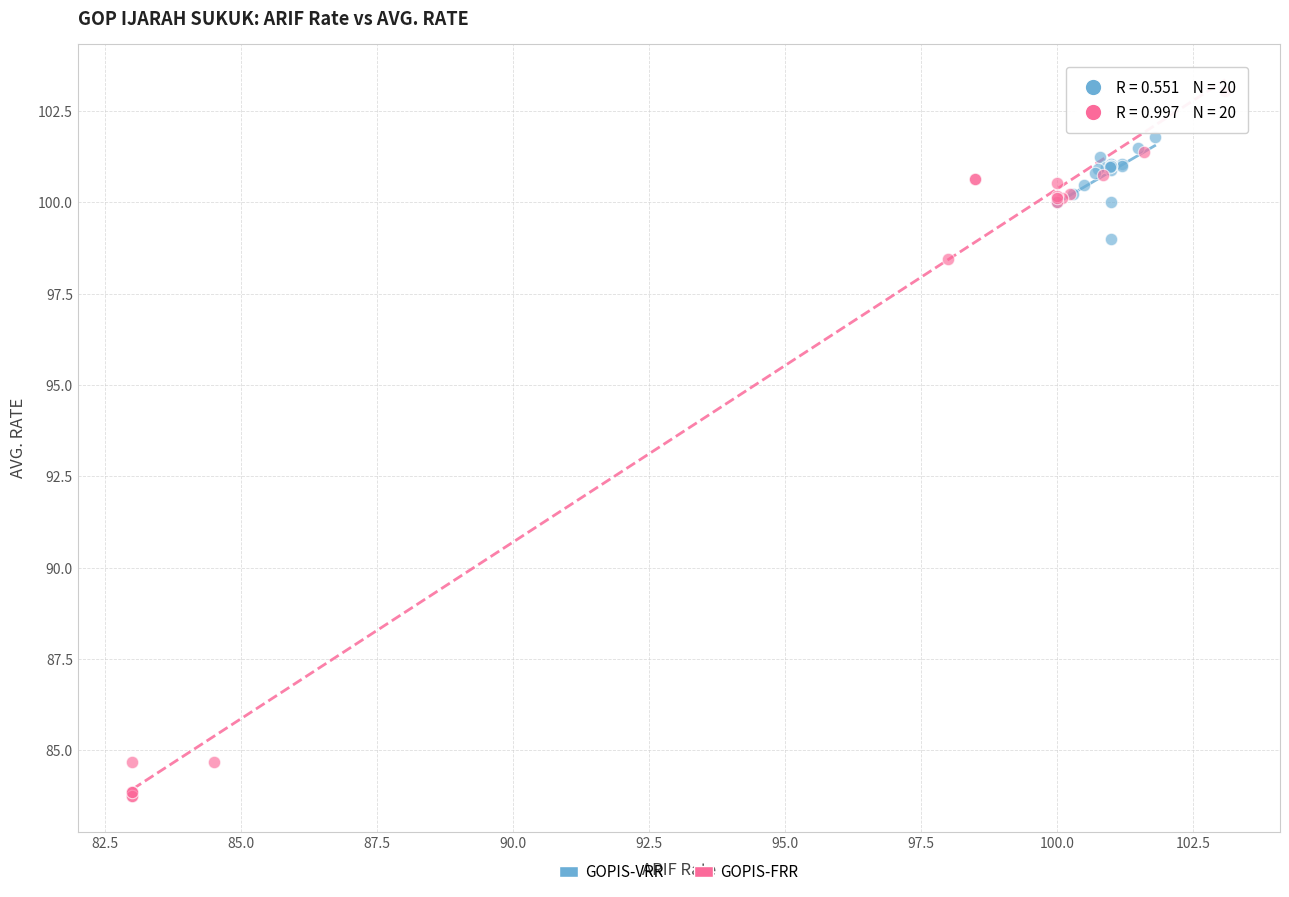

Which series reaches the maximum Y coordinate?

GOPIS-FRR